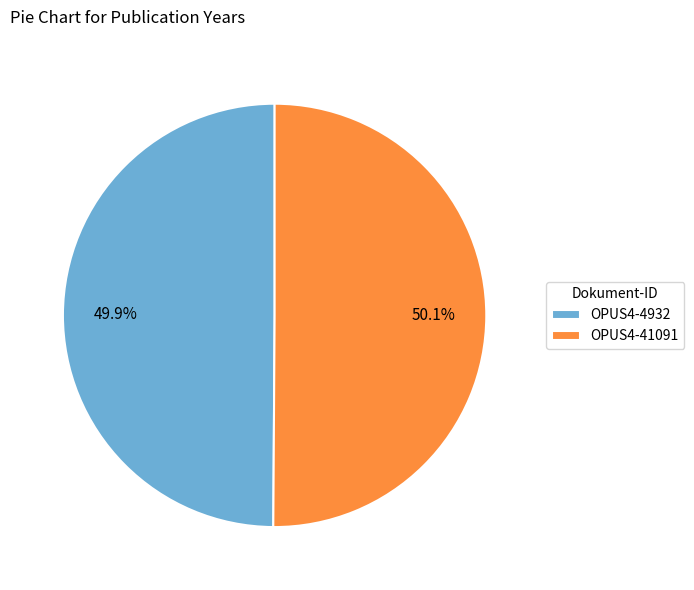

Do OPUS4-41091 and OPUS4-4932 together represent more than half of the pie?

Yes